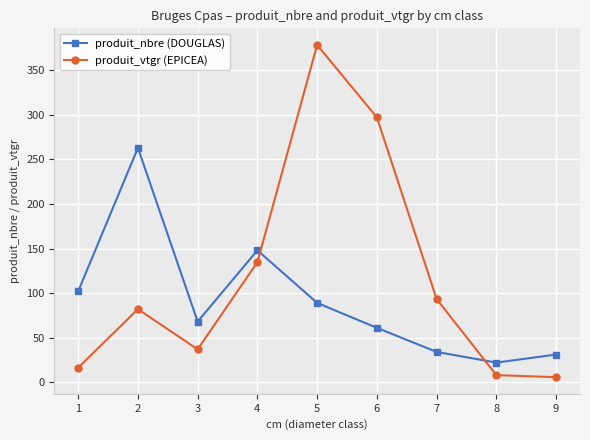

What is the spread (max minus min) of values at 2?

181.0